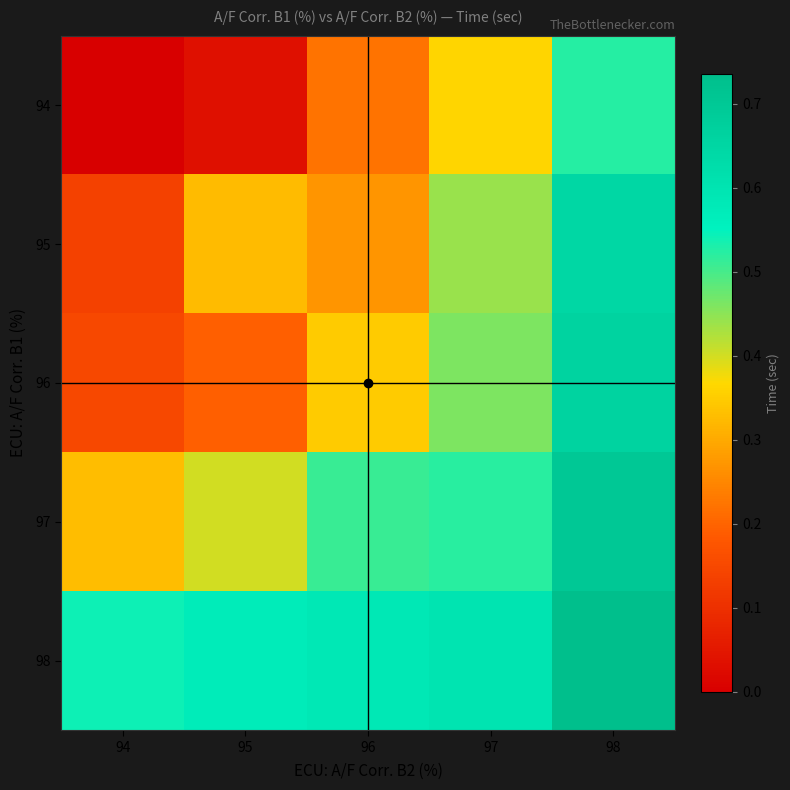

At how many categories does at least one series exceed 0?

5